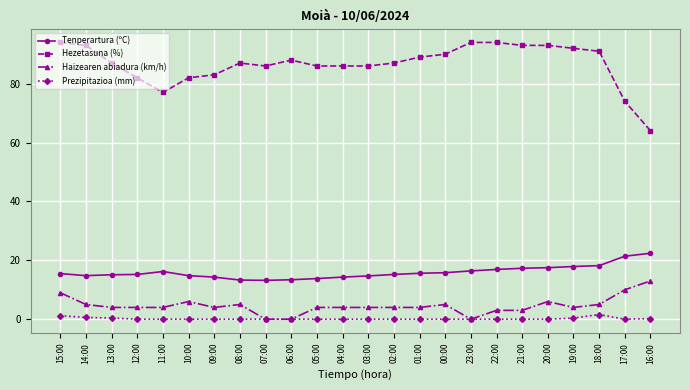

What is the approximate value of Hezetasuna (%) at 15:00?

94.0